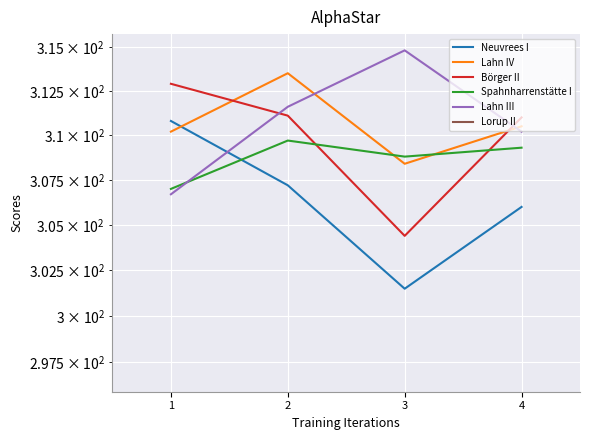

The value of Lahn IV at 1 is 118.1. True or false?

False